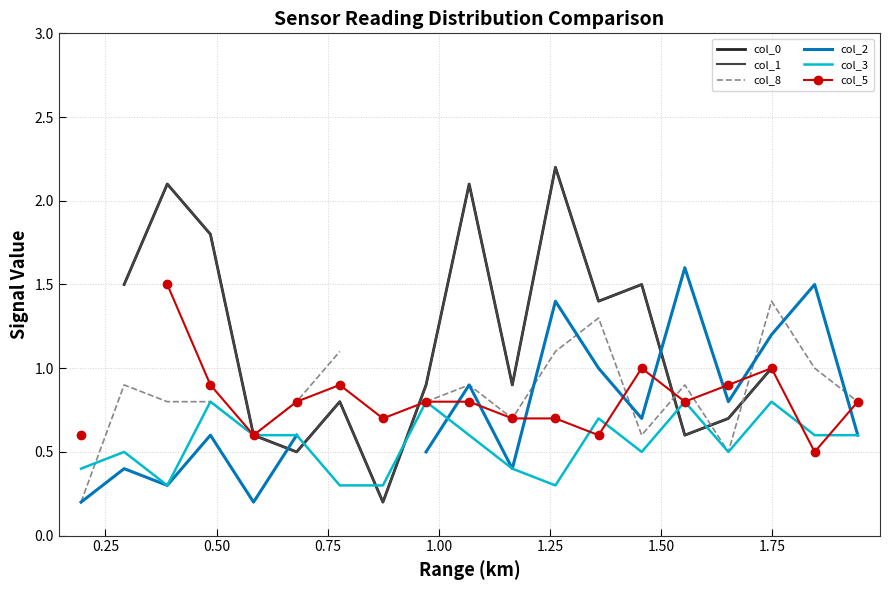

True or false: col_0 and col_1 cross at least once.

False